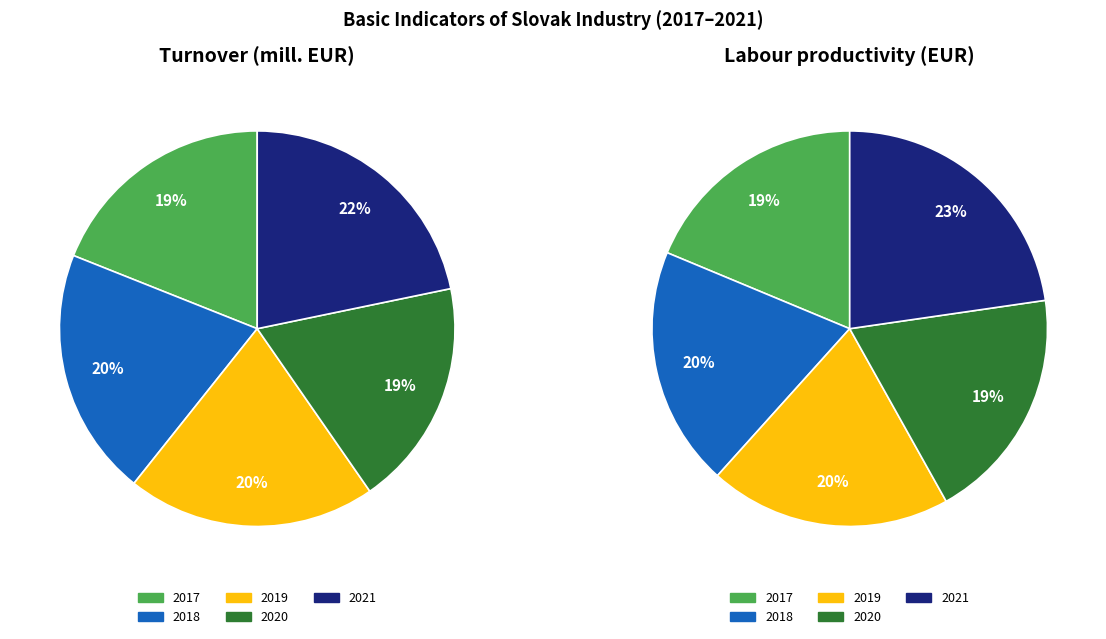

To the nearest percent, what portion does 2019 represent?

20%